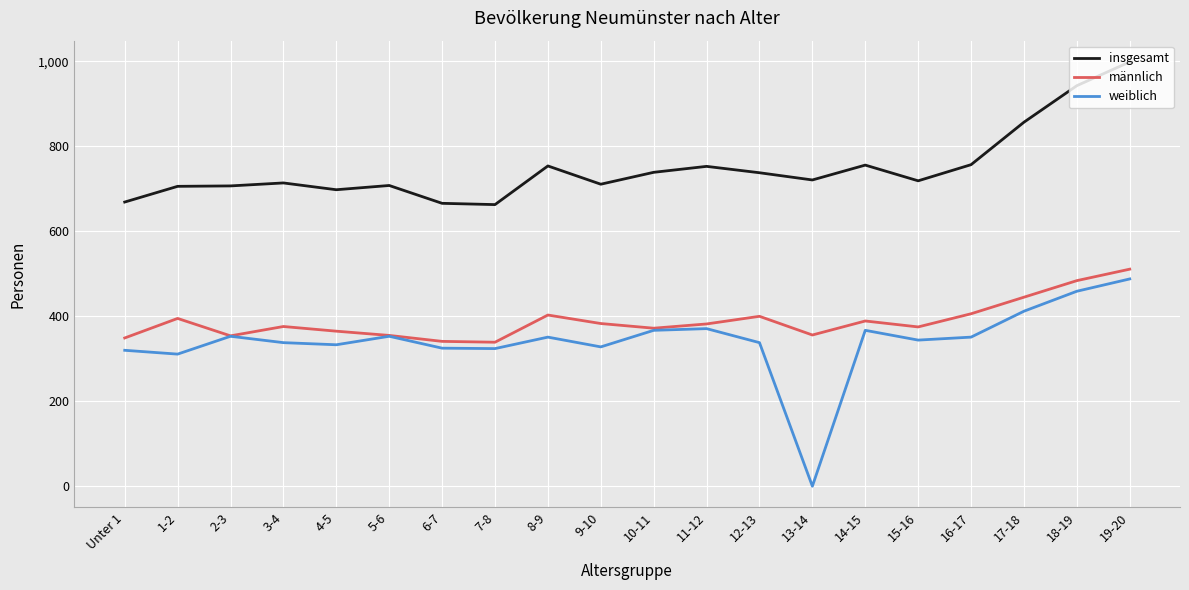

The value of männlich at 3-4 is 376. True or false?

True